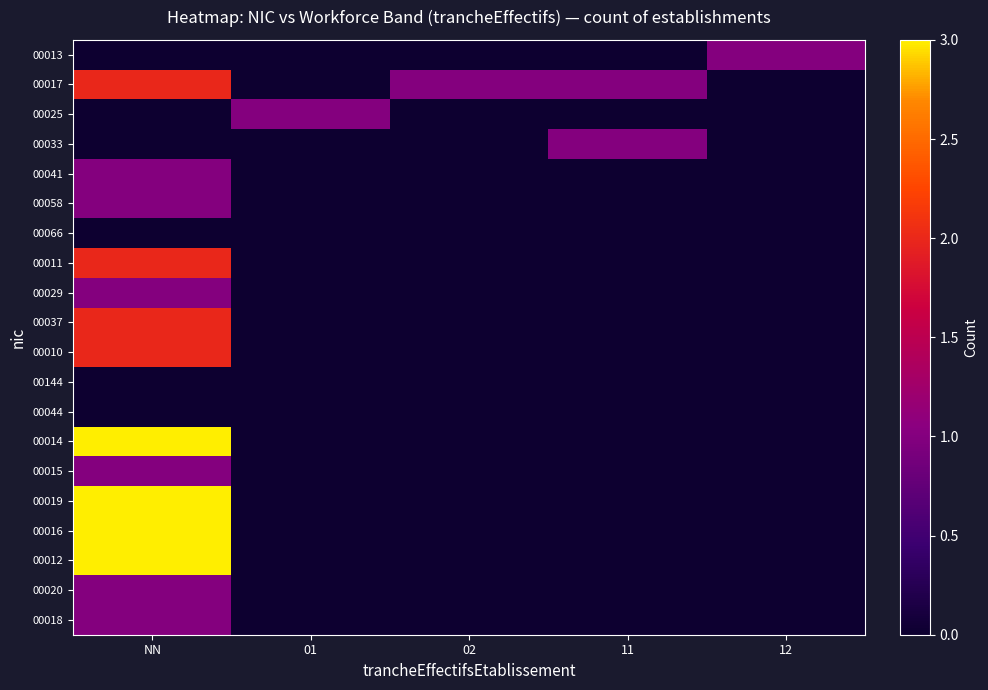

Between 02 and 12, which is larger?

12